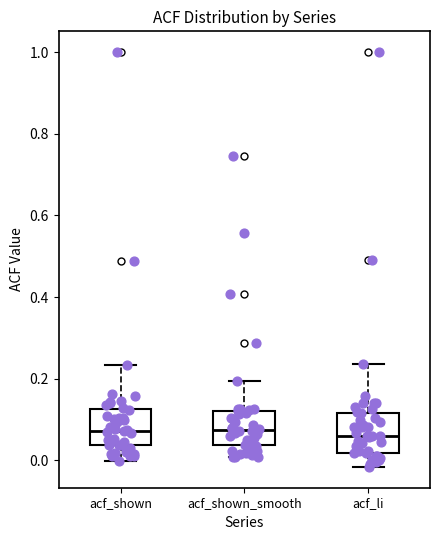

Reading left to right, read every box against the y-axis: the position of its median line, the range the box covers, and the ends of its whiskers. The values are not printed on the chart, so give them approximately, as read against the axis.

acf_shown: median 0.08, box 0.04 to 0.12, whiskers 0.00 to 0.24
acf_shown_smooth: median 0.08, box 0.04 to 0.12, whiskers 0.00 to 0.20
acf_li: median 0.06, box 0.02 to 0.12, whiskers -0.02 to 0.24